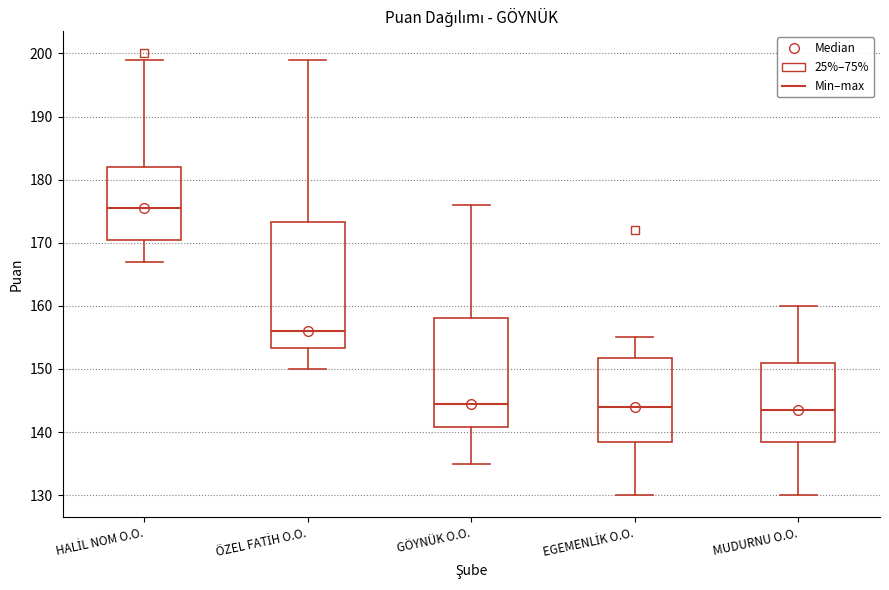

Reading left to right, read every box against the y-axis: the position of its median line, the range the box covers, and the ends of its whiskers. The values are not printed on the chart, so give them approximately, as read against the axis.

HALİL NOM O.O.: median 176, box 171 to 182, whiskers 167 to 199
ÖZEL FATİH O.O.: median 156, box 153 to 173, whiskers 150 to 199
GÖYNÜK O.O.: median 145, box 141 to 158, whiskers 135 to 176
EGEMENLİK O.O.: median 144, box 139 to 152, whiskers 130 to 155
MUDURNU O.O.: median 144, box 139 to 151, whiskers 130 to 160